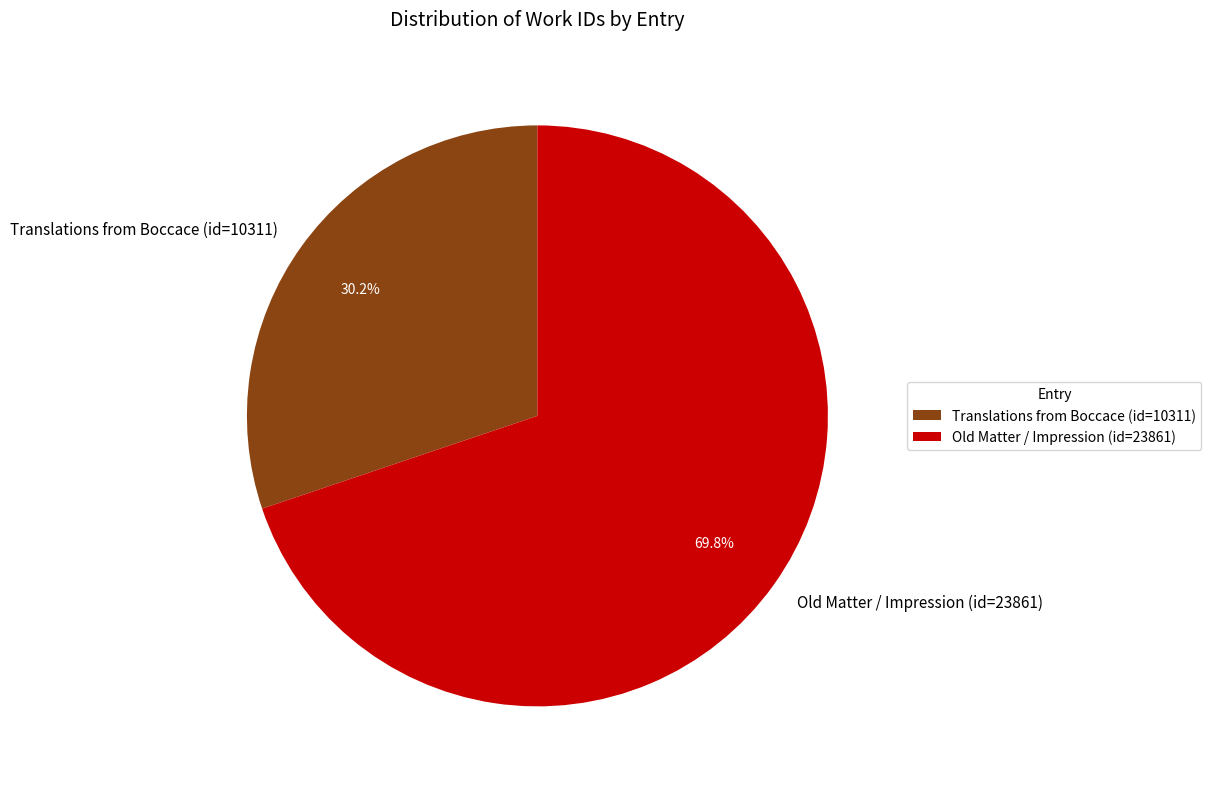

Do Translations from Boccace (id=10311) and Old Matter / Impression (id=23861) together represent more than half of the pie?

Yes